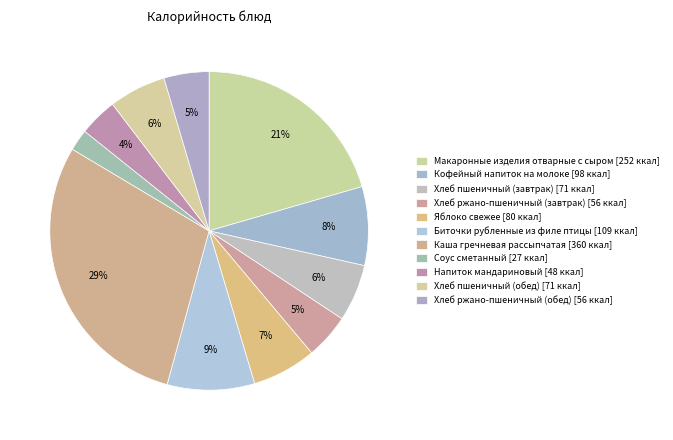

Count the number of slices in the pie.

11